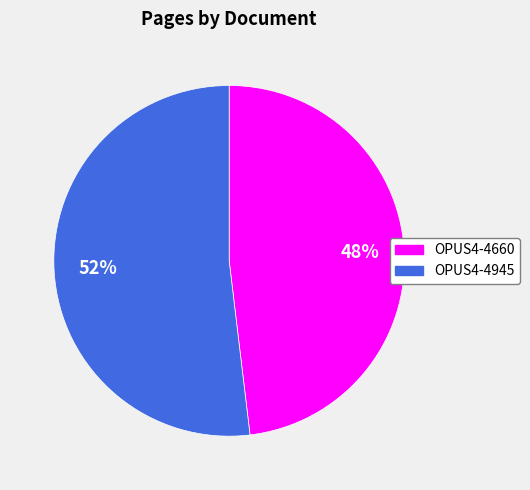

How many segments does this pie chart have?

2